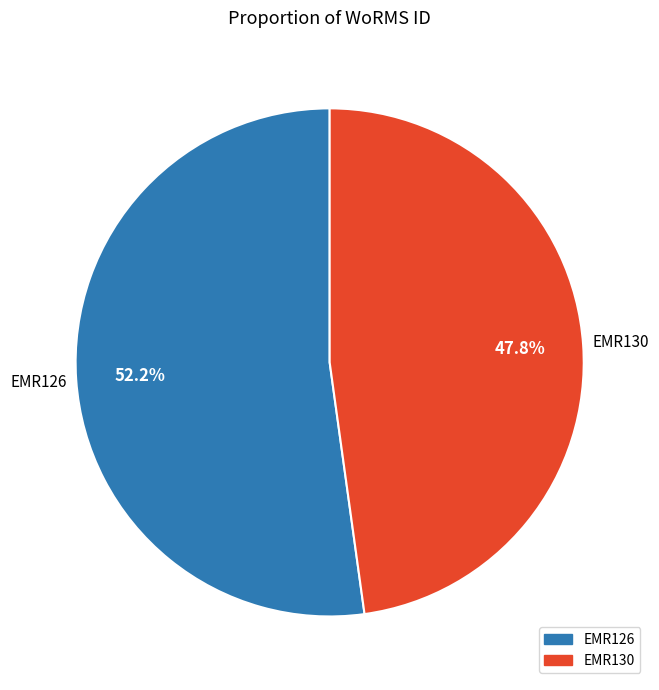

What is the smallest slice in the pie chart?

EMR130